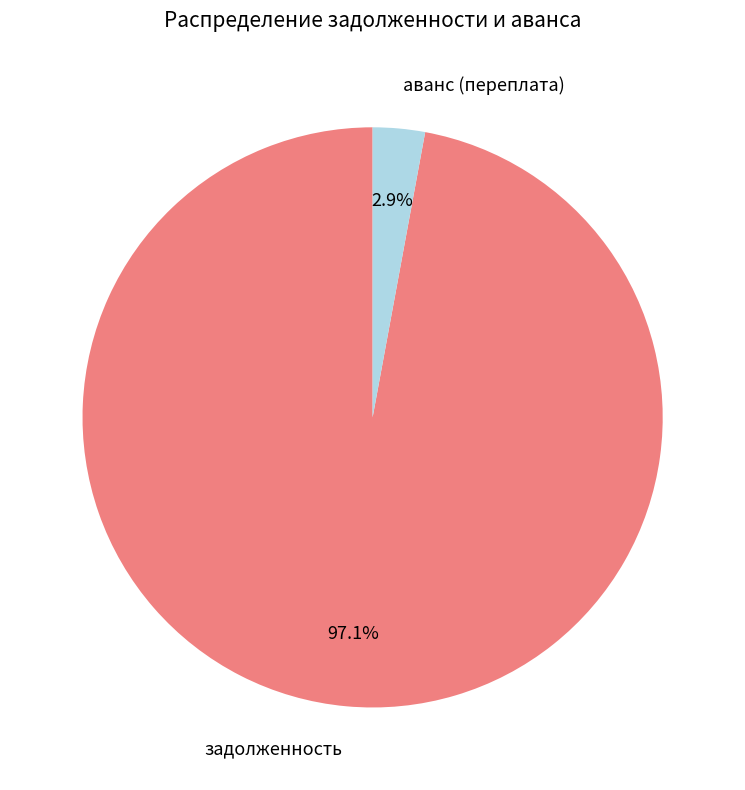

Rank the categories by value from lowest to highest.

аванс (переплата), задолженность